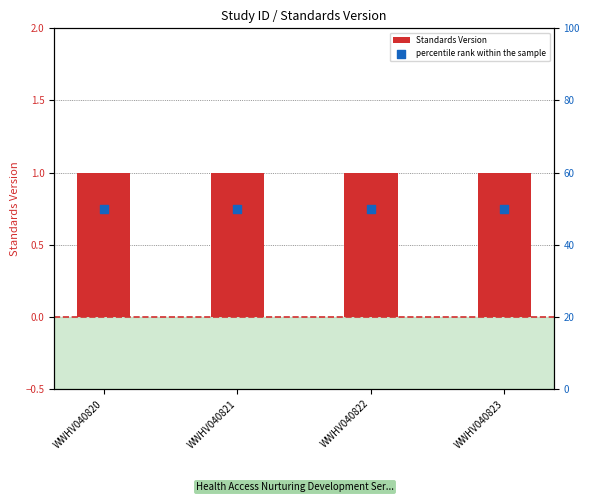

Which series has the largest Y range (max minus min)?

Standards Version